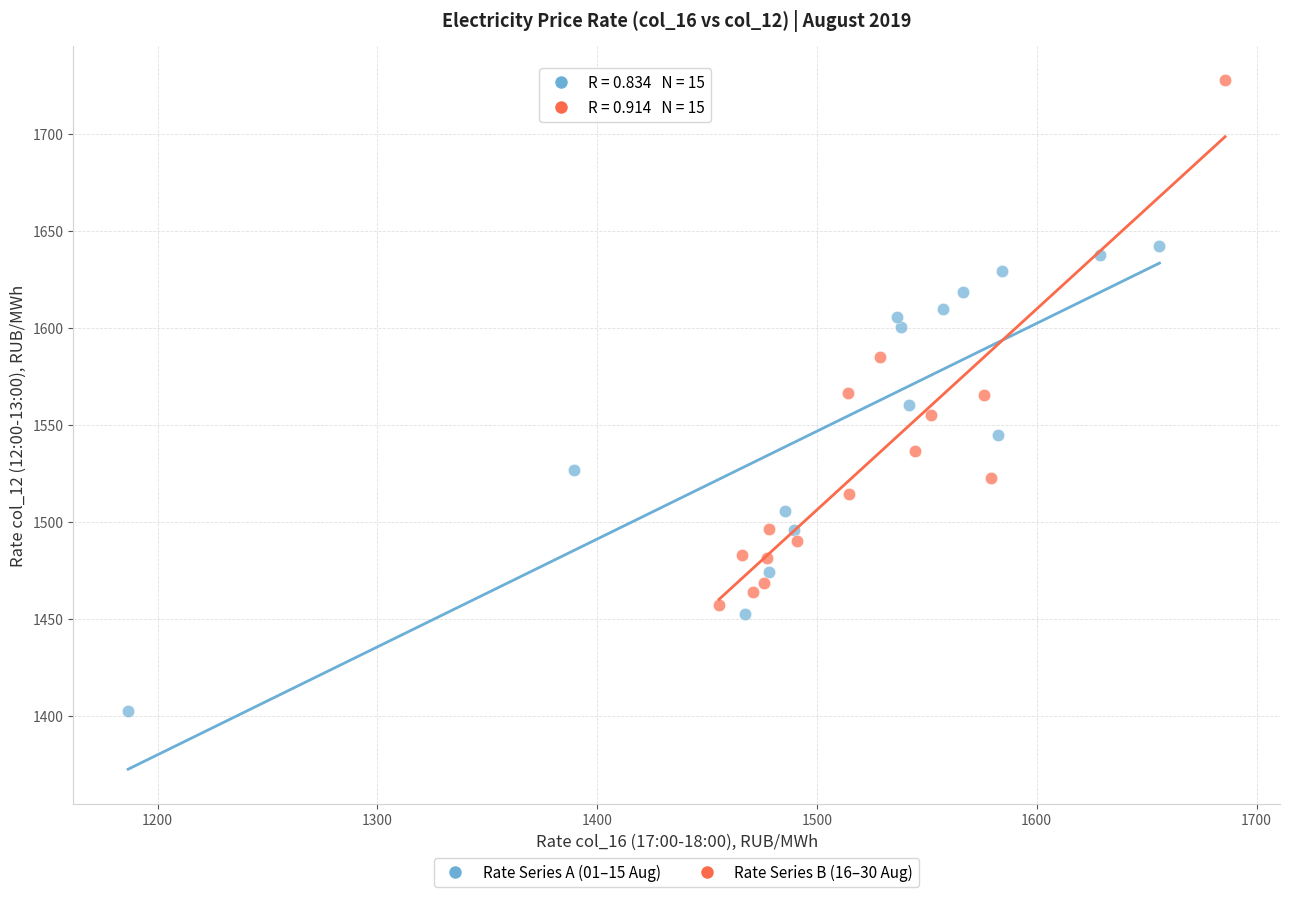

What are all the series names shown in the legend?

Rate Series A (01–15 Aug), Rate Series B (16–30 Aug)